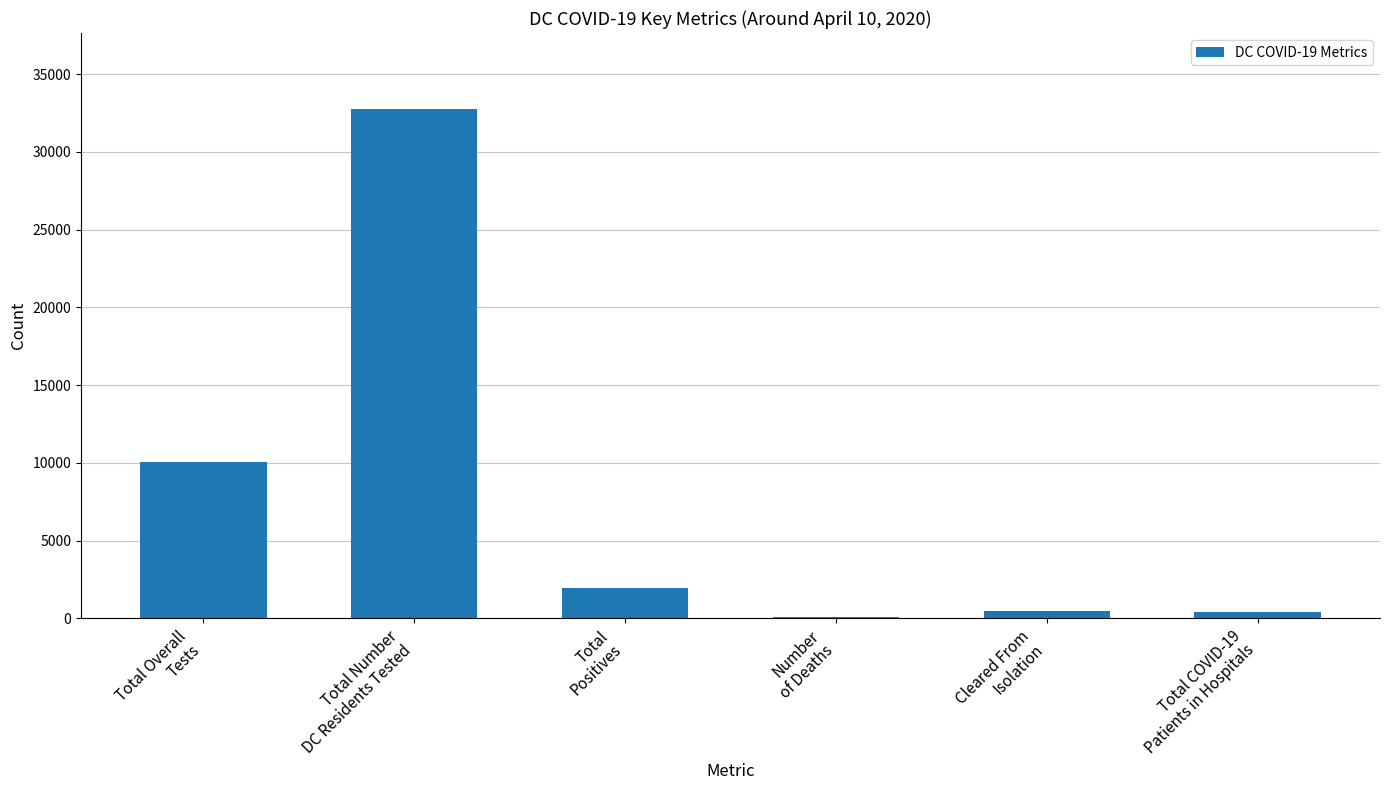

What is the maximum value shown in the chart?

32735